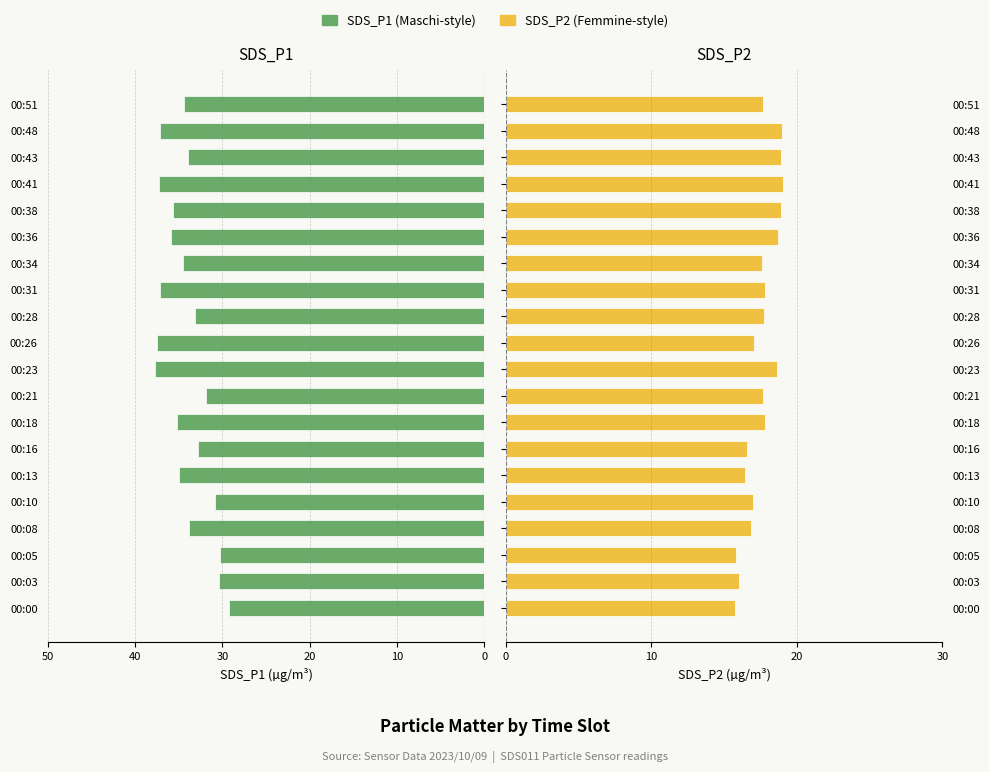

Reading left to right, transcribe all the data shown in this chart.

SDS_P1: -29.3	-30.4	-30.2	-33.9	-30.9	-35.0	-32.7	-35.2	-31.9	-37.7	-37.5	-33.1	-37.1	-34.5	-35.9	-35.6	-37.2	-34.0	-37.1	-34.4
SDS_P2: 15.8	16.0	15.8	16.9	17.0	16.4	16.6	17.8	17.7	18.7	17.1	17.8	17.8	17.6	18.7	18.9	19.0	18.9	19.0	17.7